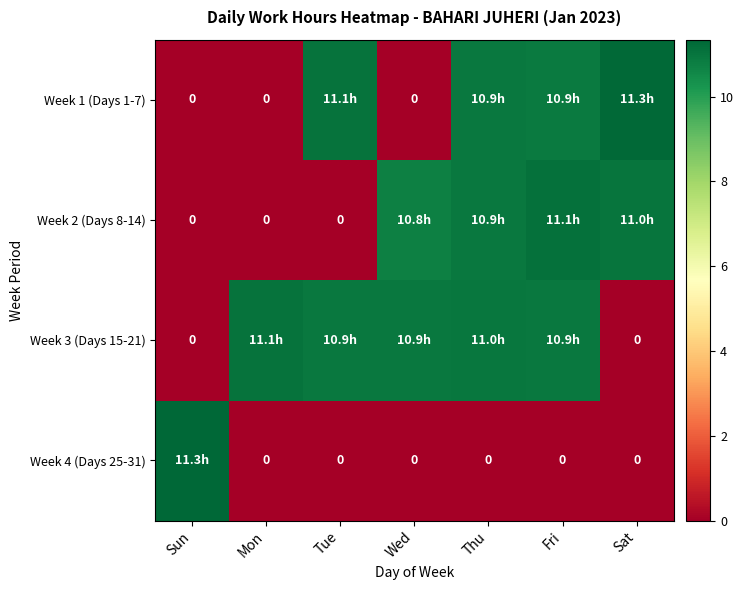

Which series has the largest range (max minus min)?

Week 4 (Days 25-31)